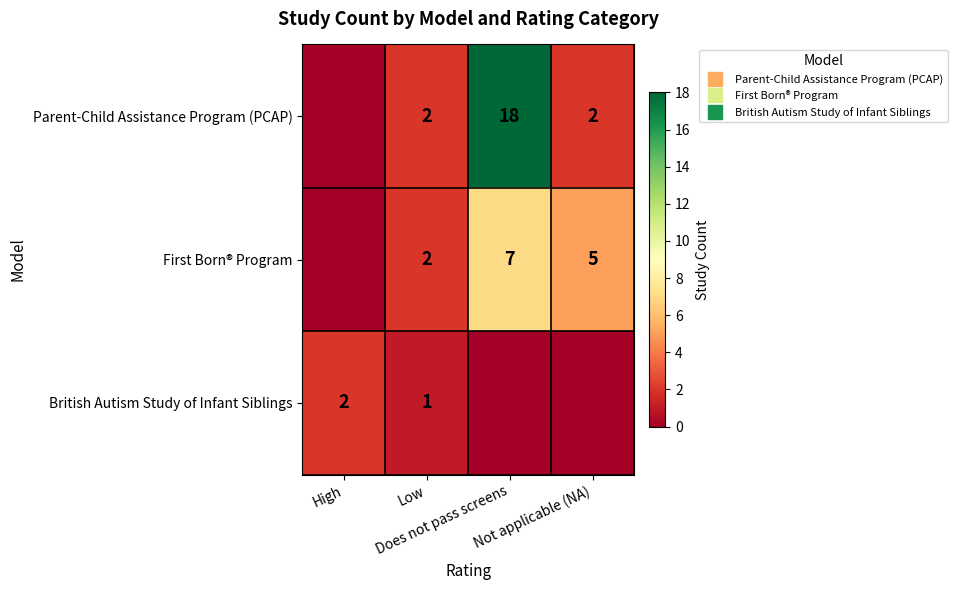

Rank the series at Does not pass screens from lowest to highest value.

British Autism Study of Infant Siblings, First Born® Program, Parent-Child Assistance Program (PCAP)